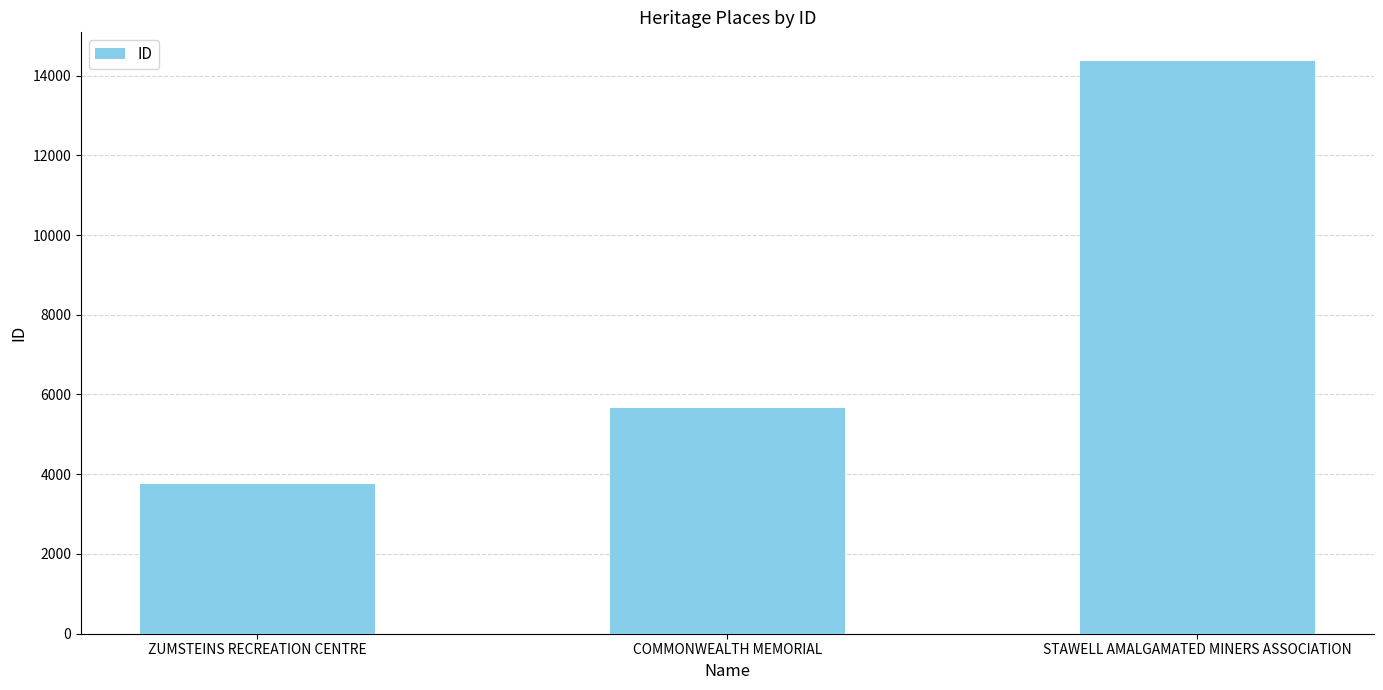

At which category does the chart reach its minimum across all series?

ZUMSTEINS RECREATION CENTRE